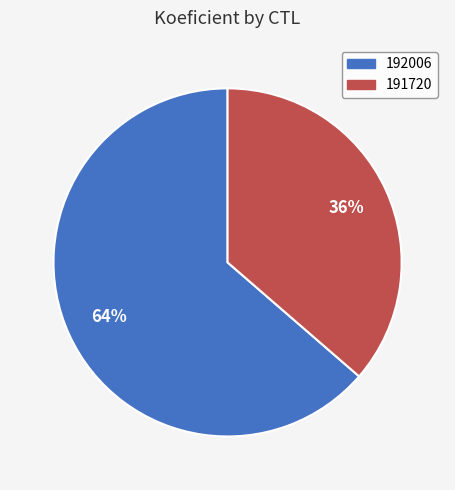

To the nearest percent, what is the average slice percentage?

50%